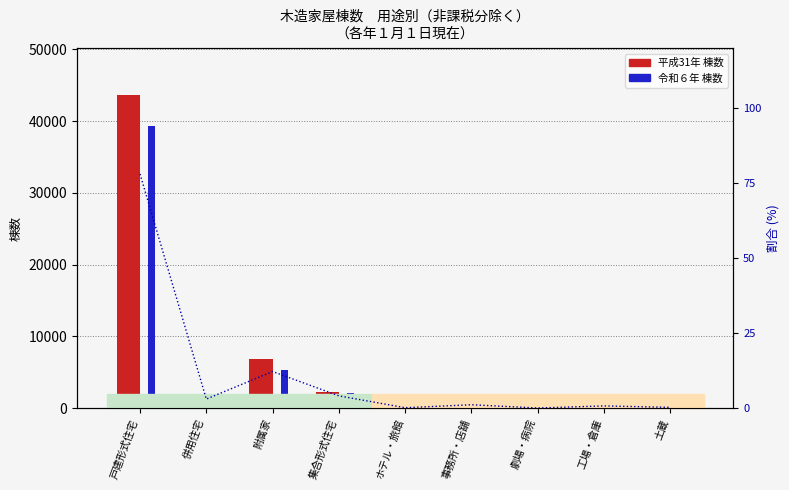

At how many categories does at least one series exceed 4064?

2